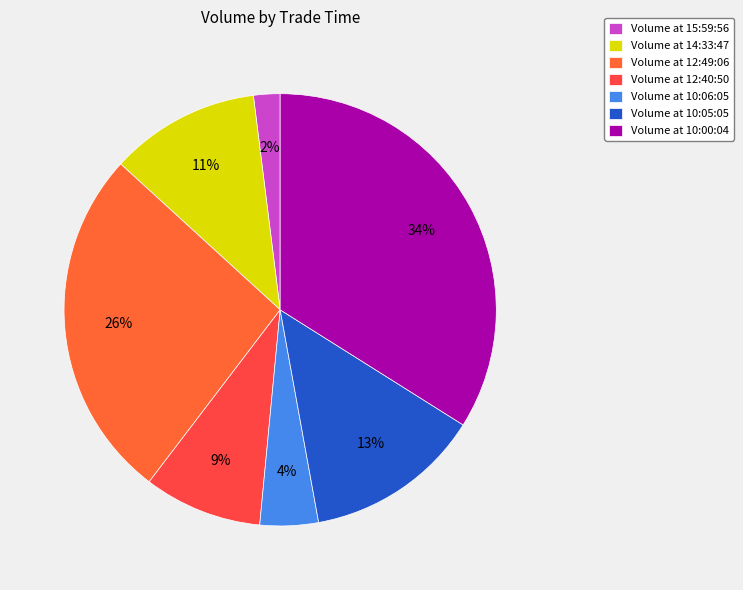

Count the number of slices in the pie.

7